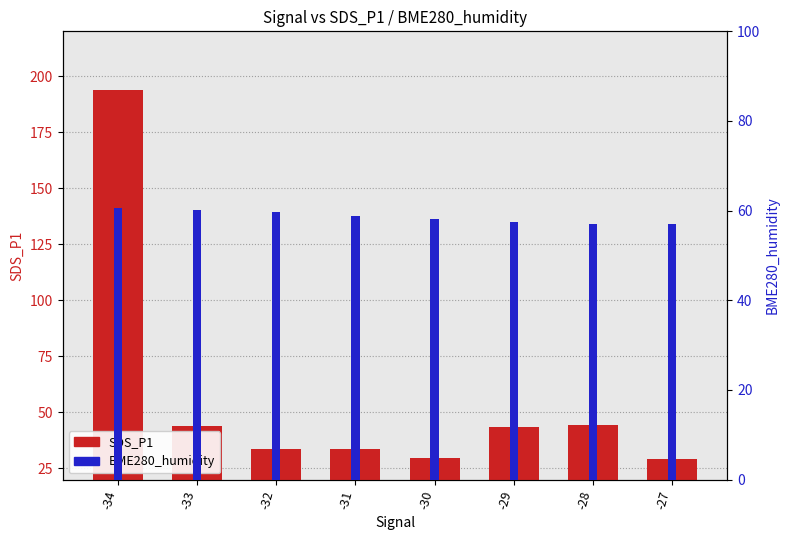

Is it true that BME280_humidity equals 57.0 at -28?

True